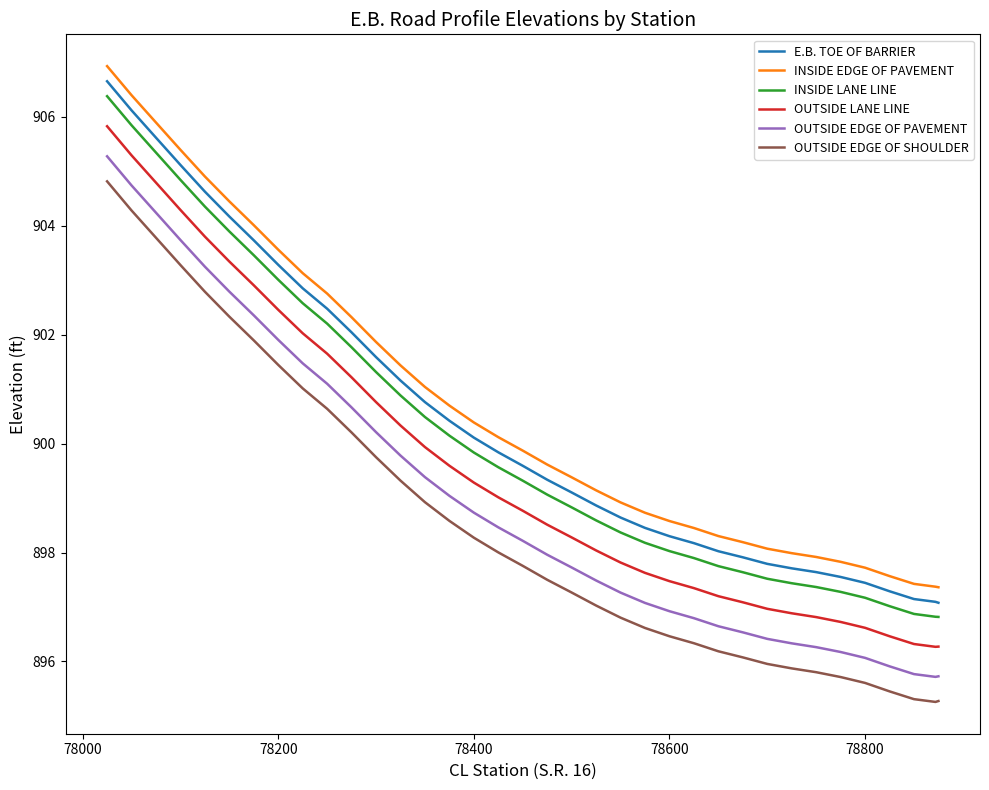

What are all the series names shown in the legend?

E.B. TOE OF BARRIER, INSIDE EDGE OF PAVEMENT, INSIDE LANE LINE, OUTSIDE LANE LINE, OUTSIDE EDGE OF PAVEMENT, OUTSIDE EDGE OF SHOULDER